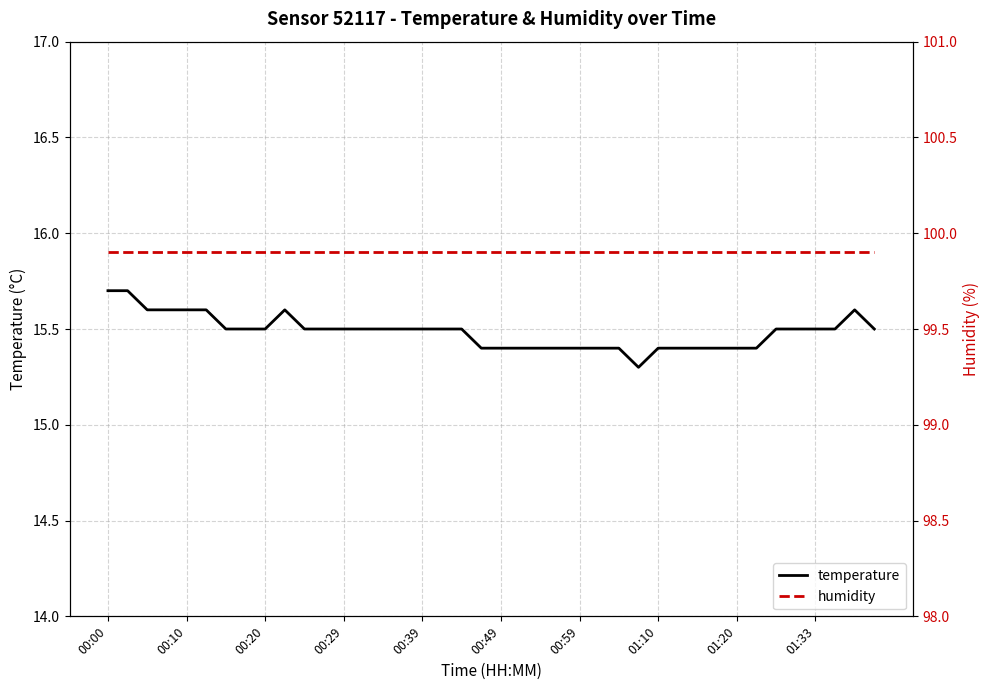

In temperature, how many points are higher than both neighbors (excluding endpoints)?

2